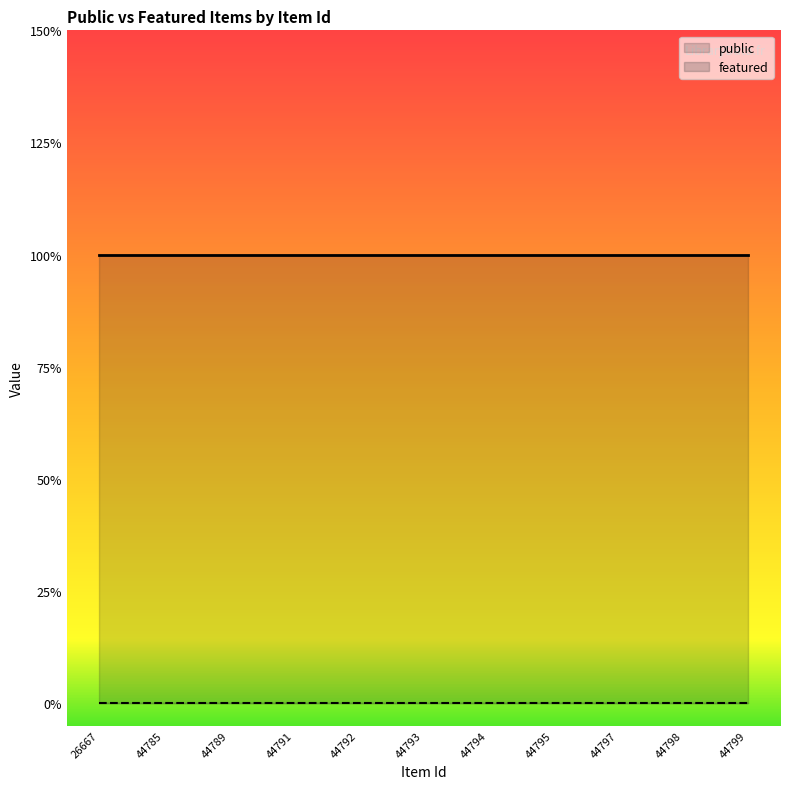

Reading left to right, transcribe all the data shown in this chart.

public: 1	1	1	1	1	1	1	1	1	1	1
featured: 0	0	0	0	0	0	0	0	0	0	0